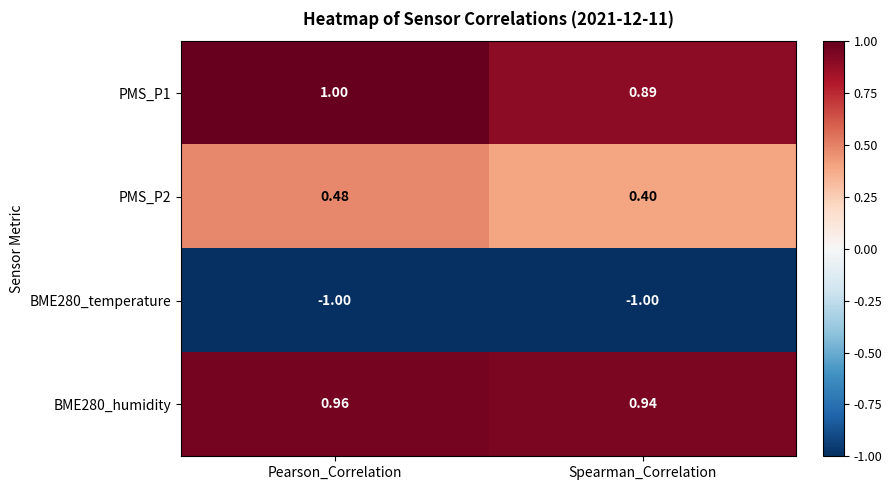

List the labels in order of BME280_humidity value, smallest first.

Spearman_Correlation, Pearson_Correlation